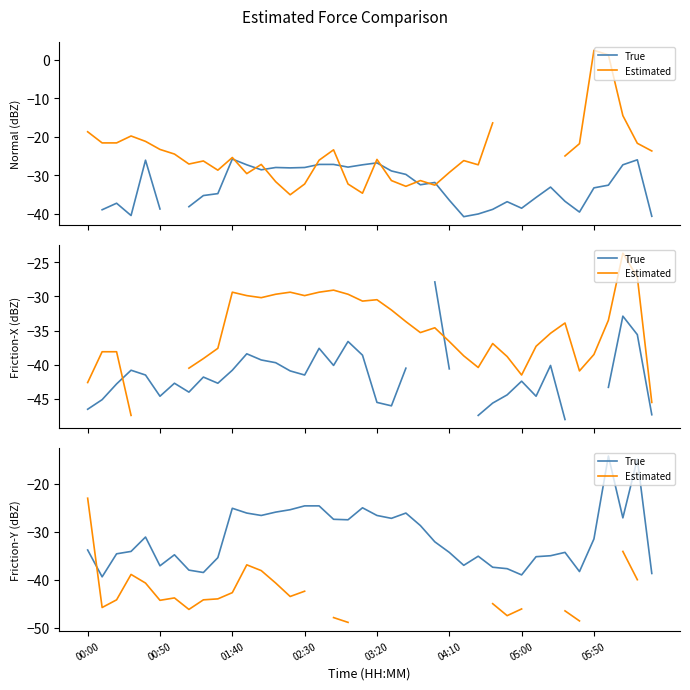

What position from the left is 27?

28